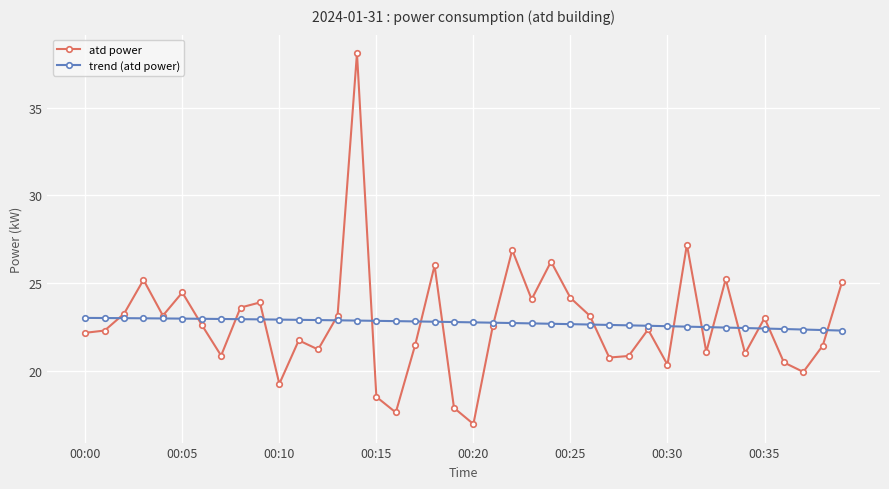

List the series in order of their peak value, highest first.

atd power, trend (atd power)